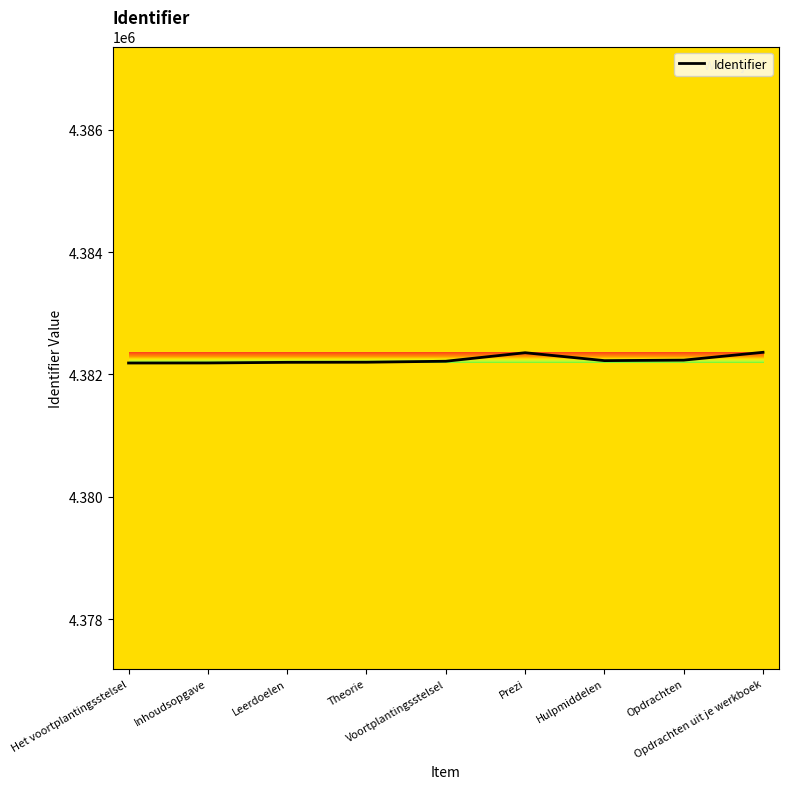

True or false: the data shows 2074496 at Theorie.

False